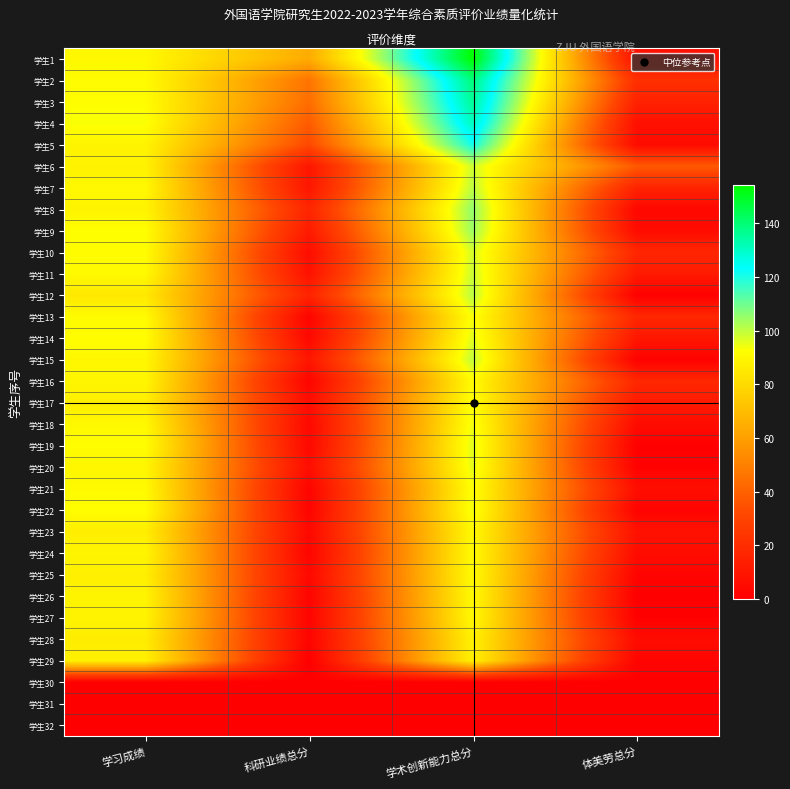

Which has a higher value, 科研业绩总分 or 学术创新能力总分?

学术创新能力总分